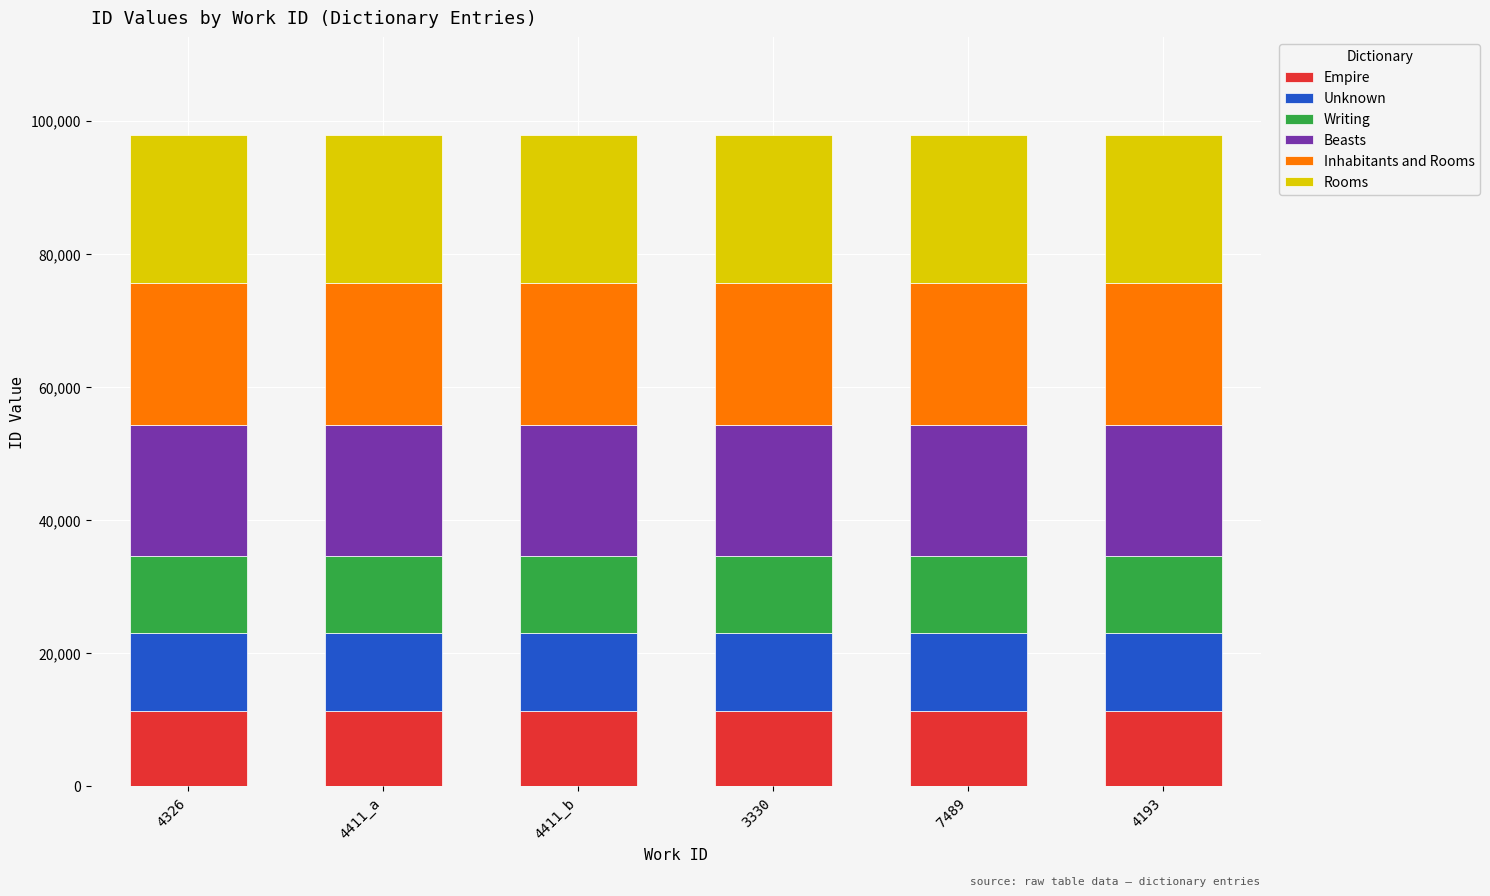

What is the sum of the Empire values at 3330 and 4326?

22600